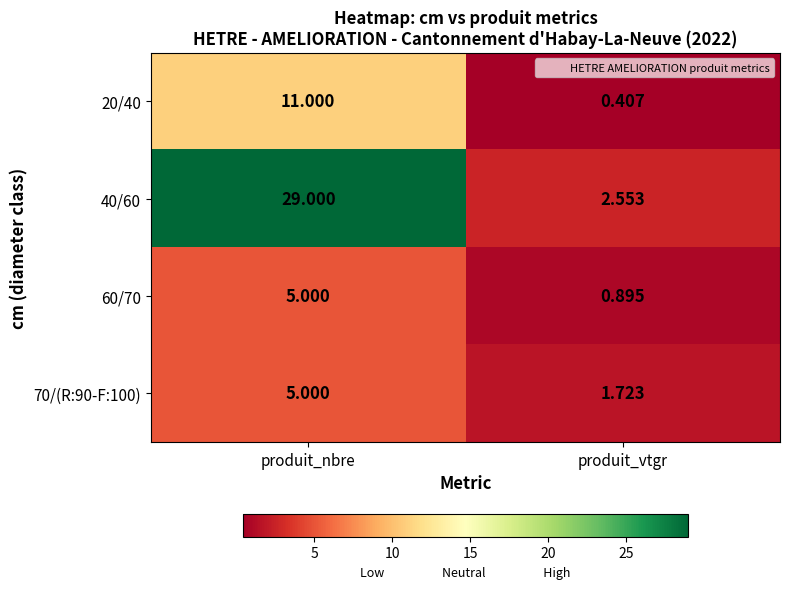

At which category is the sum across all series the highest?

produit_nbre